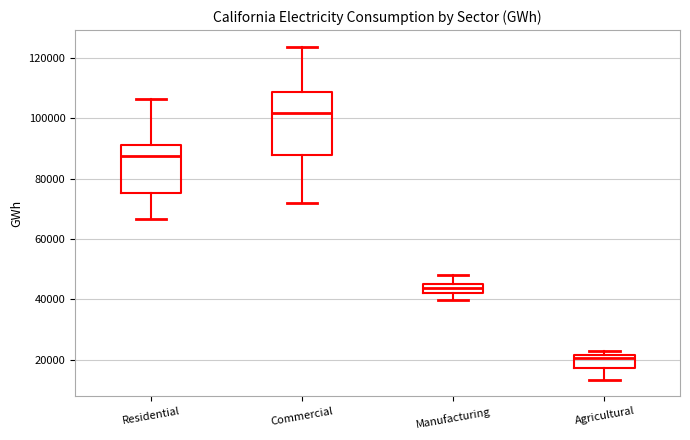

Reading left to right, transcribe this box plot: for each box, give where its median line is, the range the box spans, and where its two whiskers end, as read against the y-axis. The values are not printed on the chart, so give them approximately, as read against the axis.

Residential: median 88000, box 76000 to 92000, whiskers 66000 to 106000
Commercial: median 102000, box 88000 to 108000, whiskers 72000 to 124000
Manufacturing: median 44000, box 42000 to 46000, whiskers 40000 to 48000
Agricultural: median 20000, box 18000 to 22000, whiskers 14000 to 22000 (just above the box's upper edge)